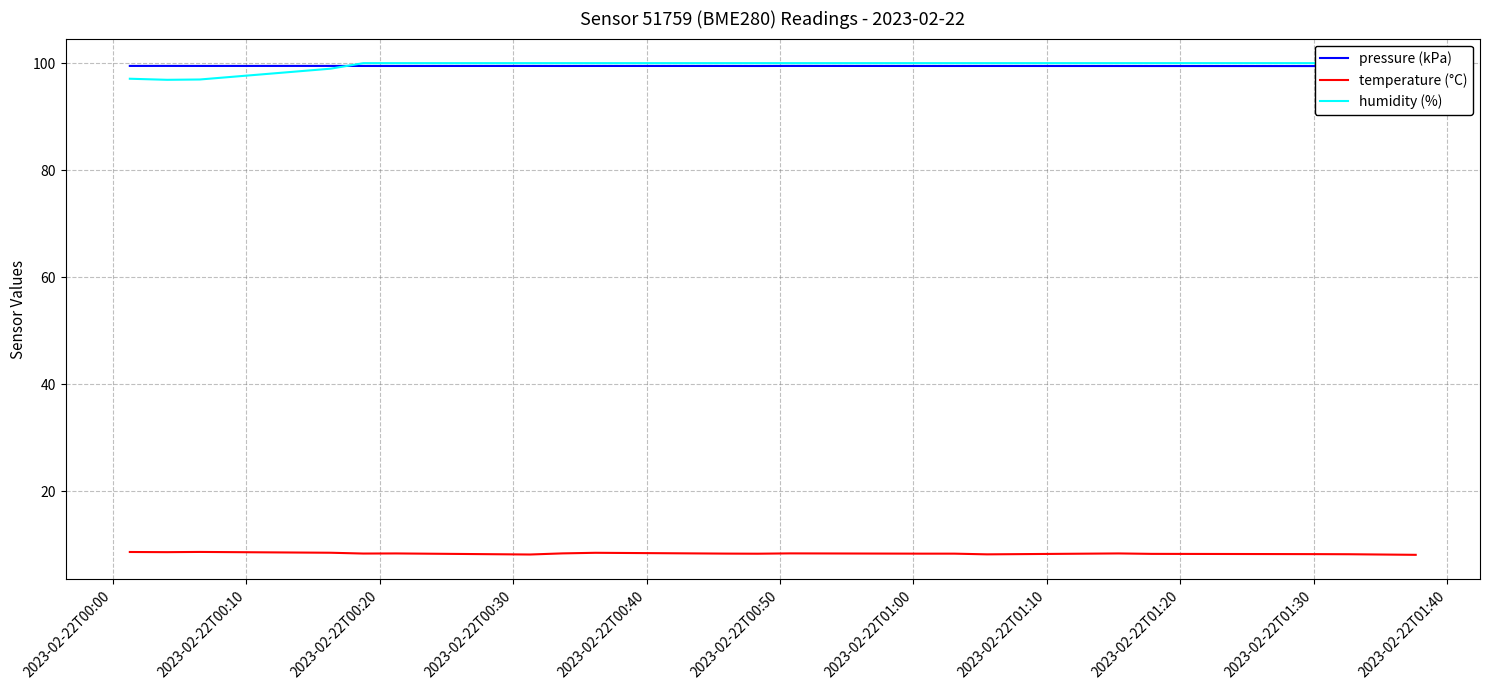

Rank the series by their maximum value, from highest to lowest.

humidity (%), pressure (kPa), temperature (°C)